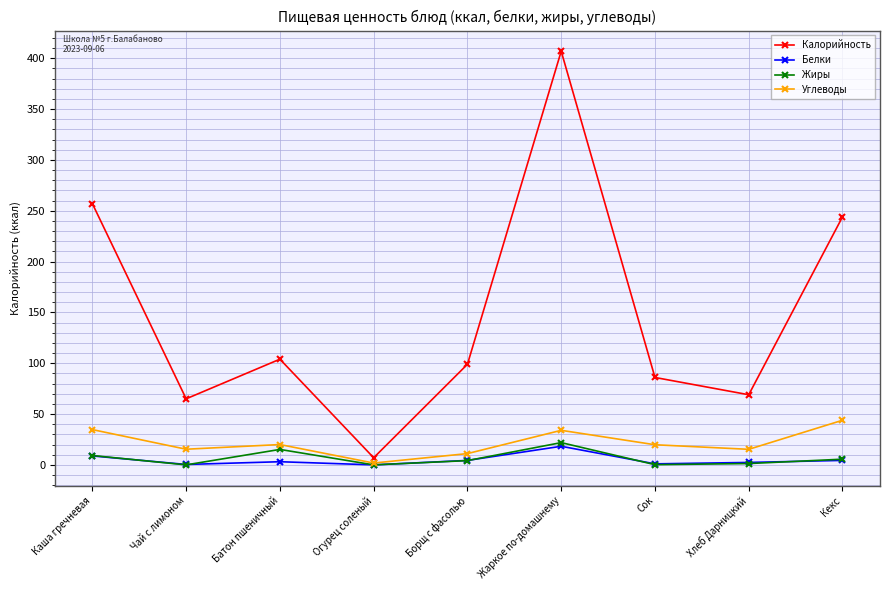

What is the label of the 8th point from the right?

Чай с лимоном